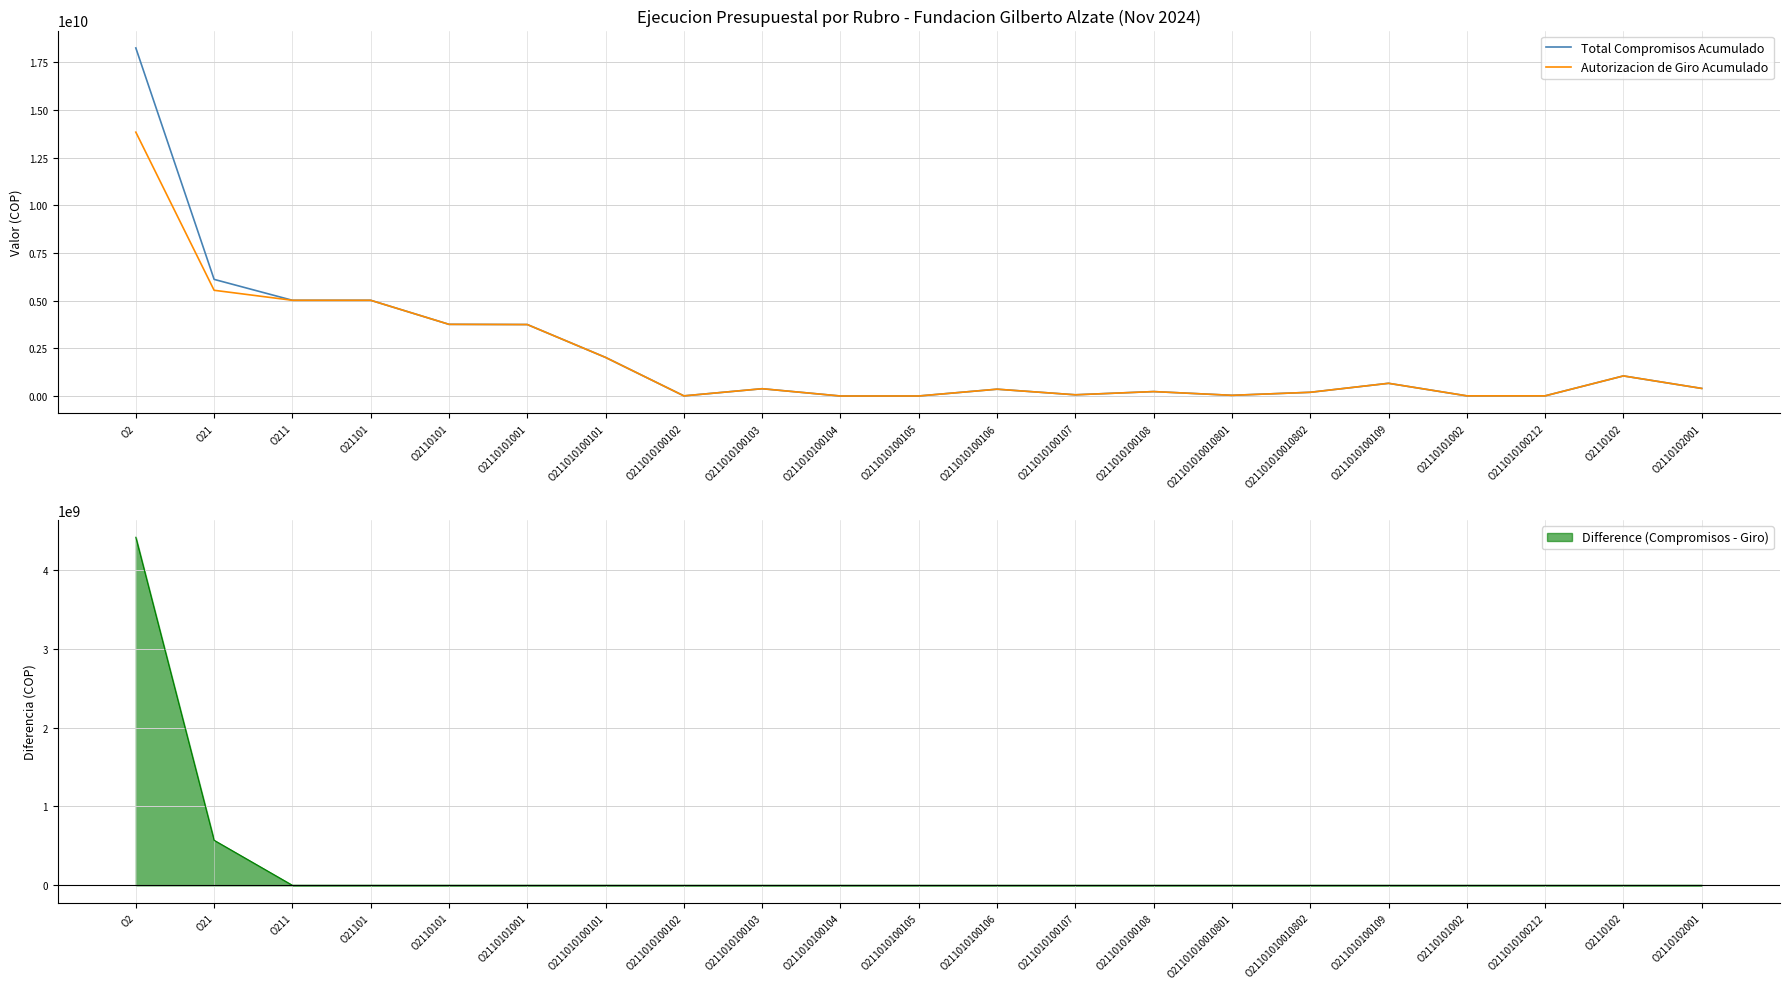

Reading right to left, transcribe all the data shown in this chart.

Total Compromisos Acumulado: 399249200	1054425223	10307368	10307368	667708051	196535600	37780205	234315805	65434247	358805789	3288600	1692717	383692568	8761158	2023891507	3747590442	3757897810	5018720591	5018720591	6114326568	18243758150
Autorizacion de Giro Acumulado: 399249200	1054425223	10307368	10307368	667708051	196535600	37780205	234315805	65434247	358805789	3288600	1692717	383692568	8761158	2023547307	3747246242	3757553610	5018376391	5018376391	5543121214	13830930726